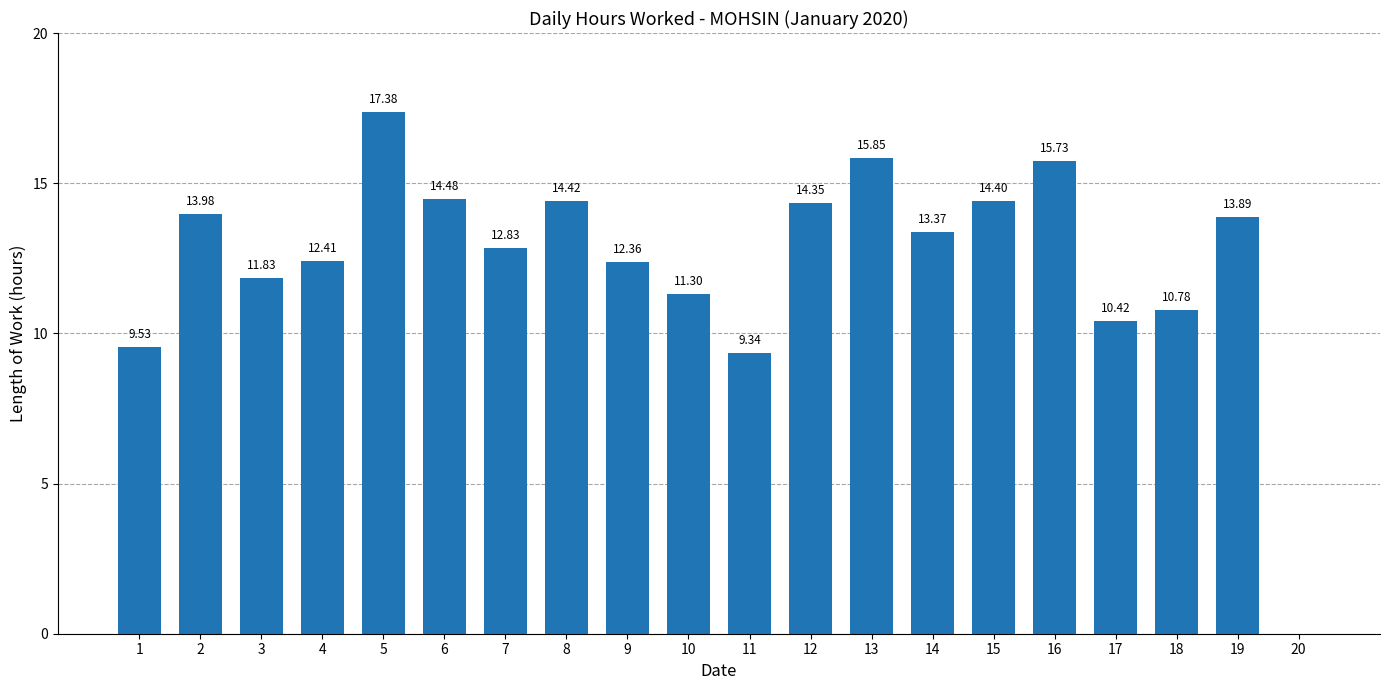

Is it true that the value at 2 is 4.1?

False